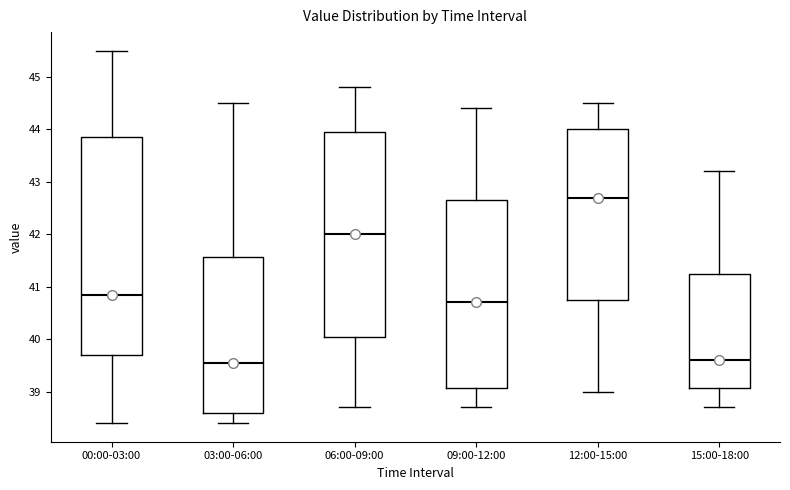

Which box has the highest median line?

12:00-15:00